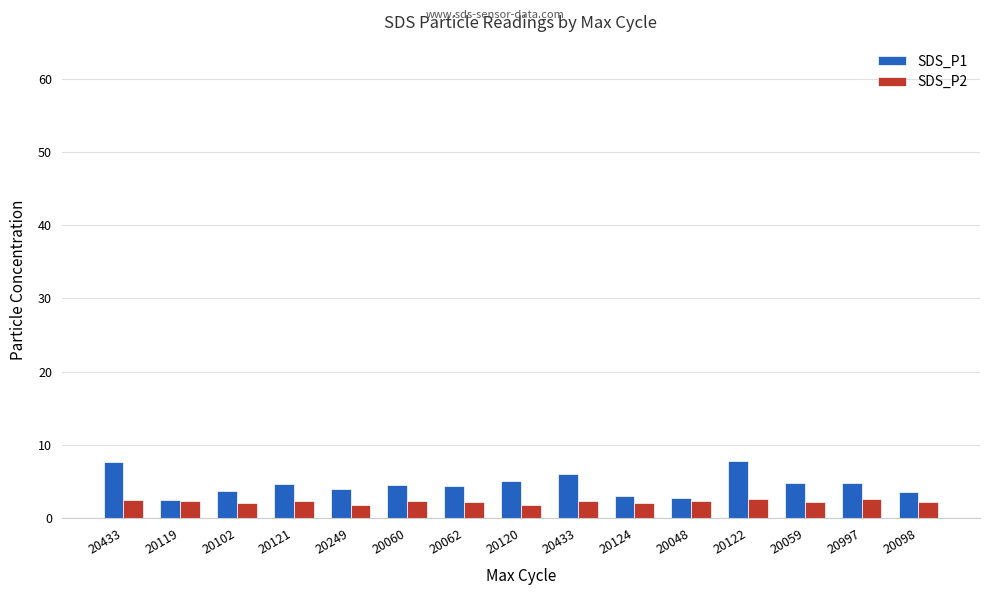

How many series are shown in this chart?

2